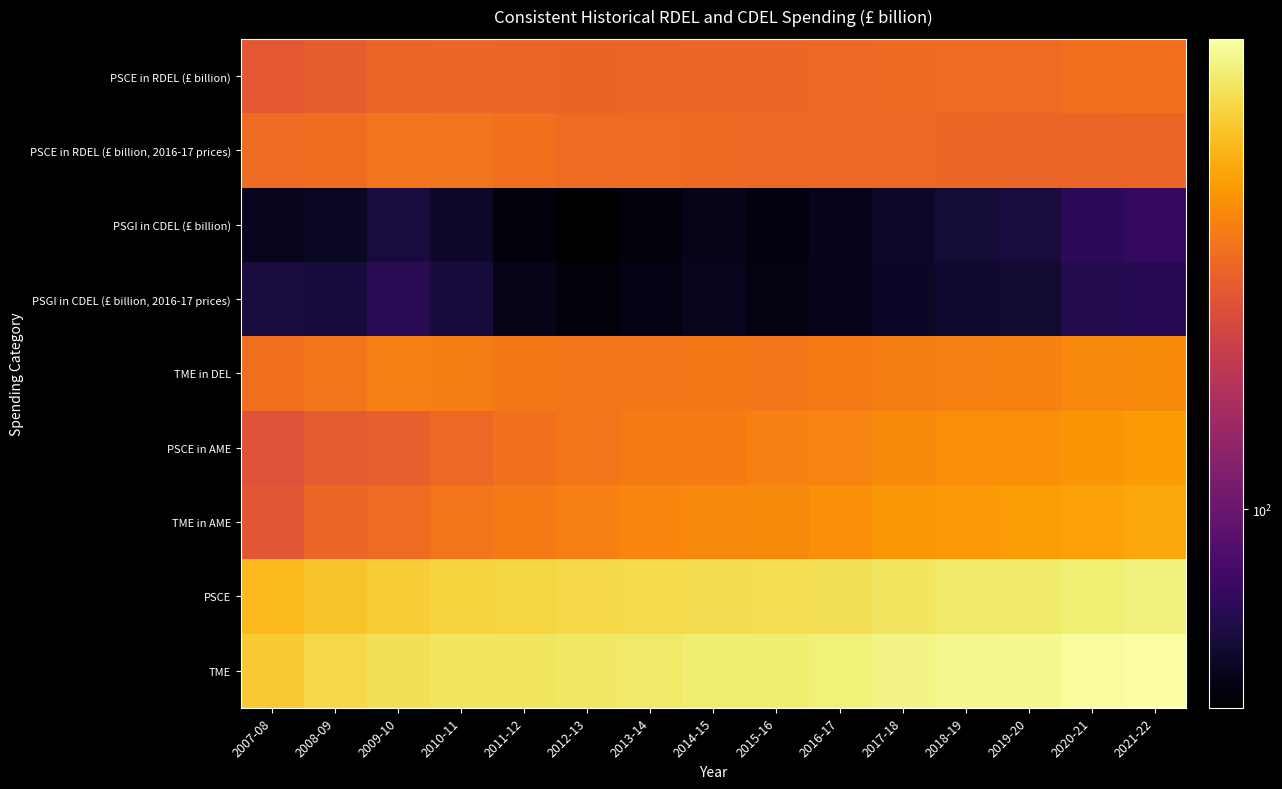

Rank the series at 2007-08 from lowest to highest value.

PSGI in CDEL (£ billion), PSGI in CDEL (£ billion, 2016-17 prices), PSCE in AME, TME in AME, PSCE in RDEL (£ billion), PSCE in RDEL (£ billion, 2016-17 prices), TME in DEL, PSCE, TME